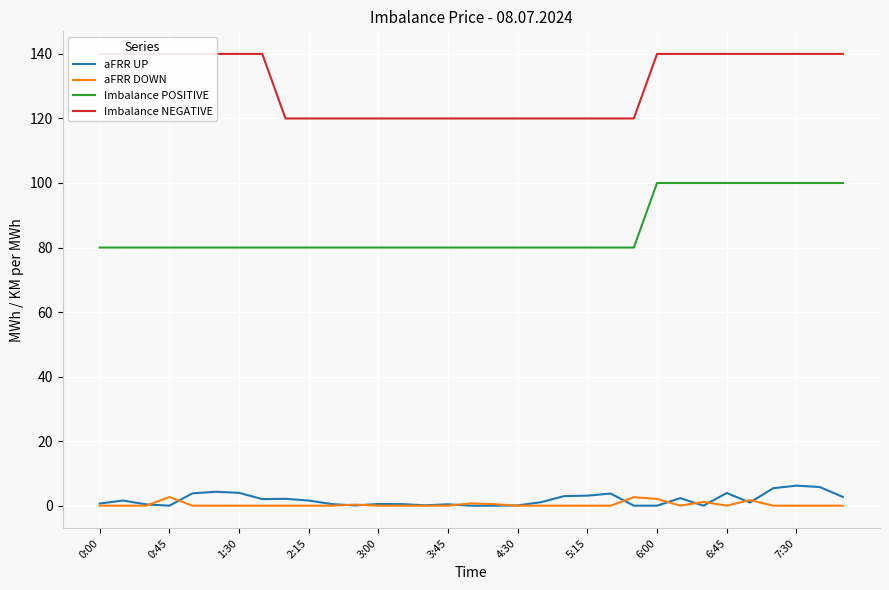

True or false: aFRR DOWN and Imbalance POSITIVE intersect in this chart.

False